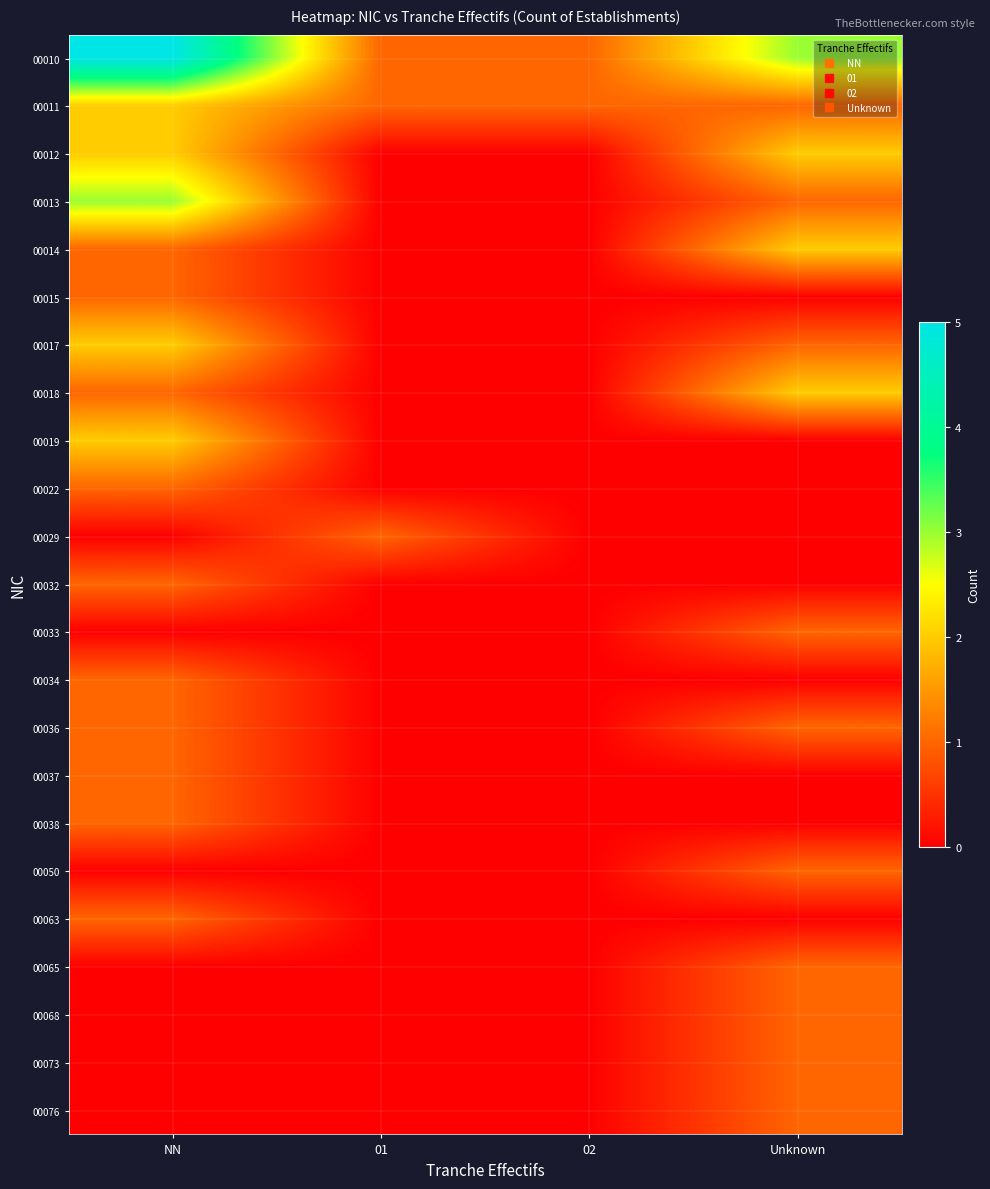

At which category is the sum across all series the highest?

NN